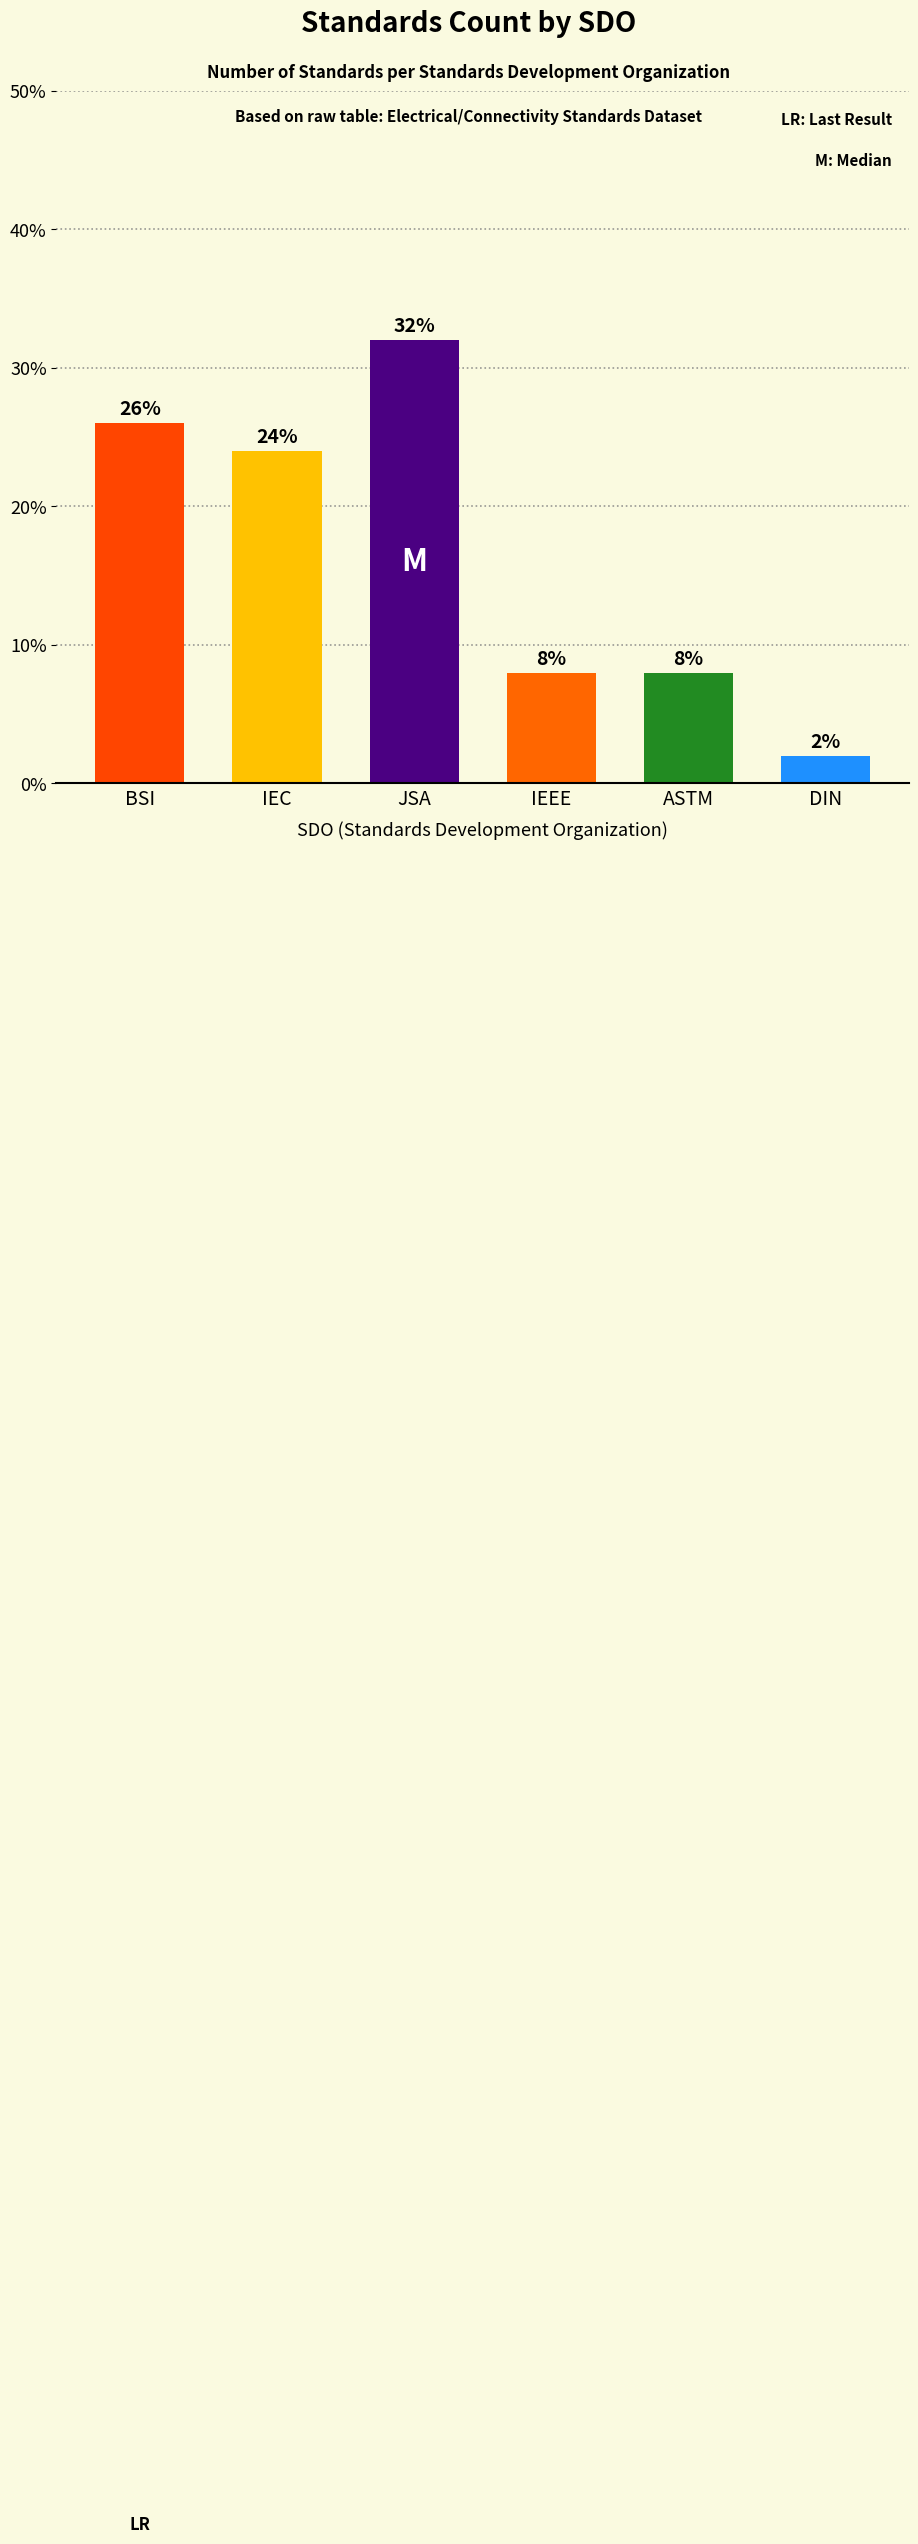

Which label corresponds to the largest value in the chart?

JSA